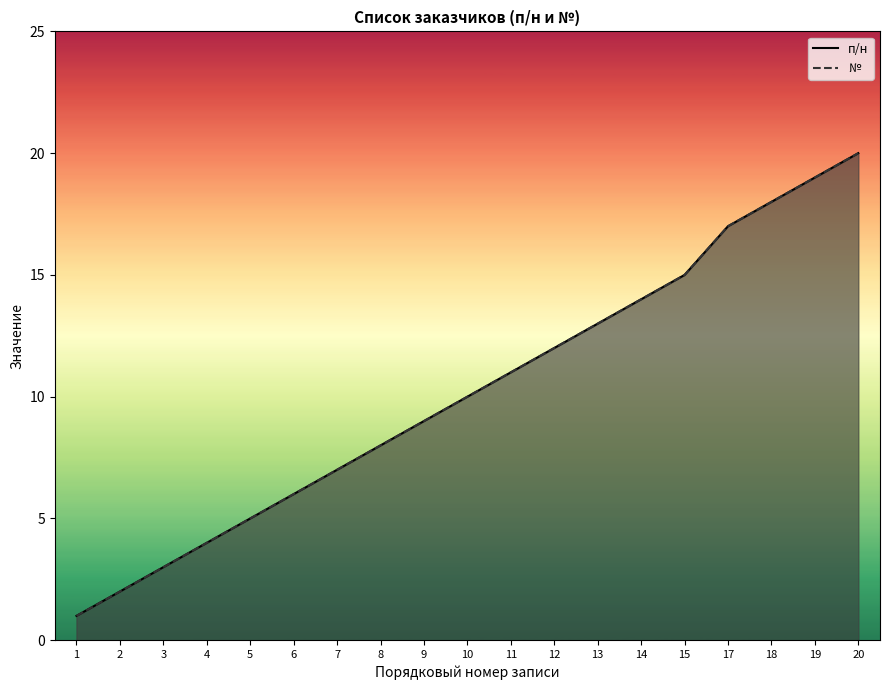

The value of п/н at 4 is 4. True or false?

True